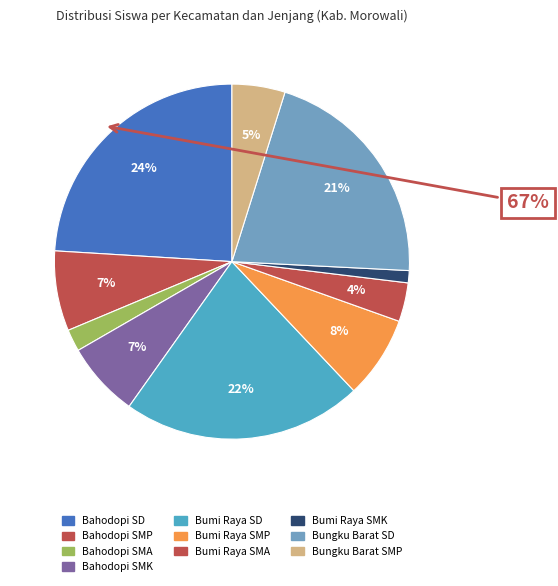

The Kec. Bumi Raya SMA slice represents 4% of the pie. True or false?

True